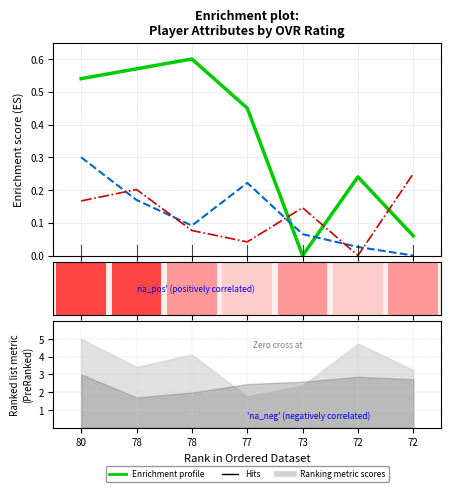

Does the chart contain any negative values?

No